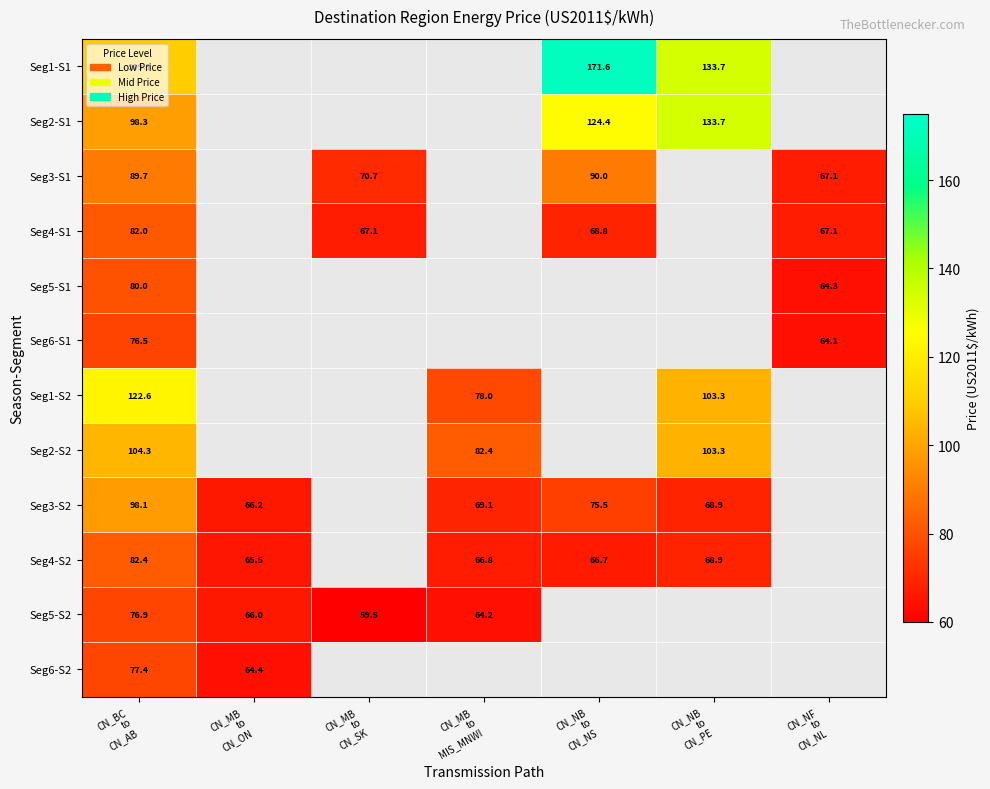

The value of Seg4-S1 at CN_NB to CN_NS is 89.8. True or false?

False